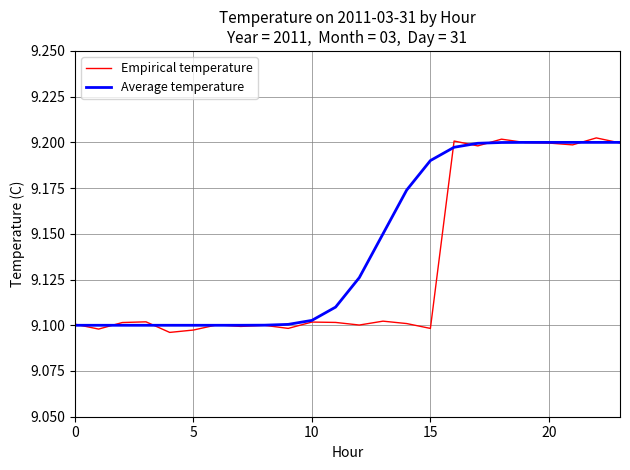

List the series in order of their overall mean, highest first.

Average temperature, Empirical temperature